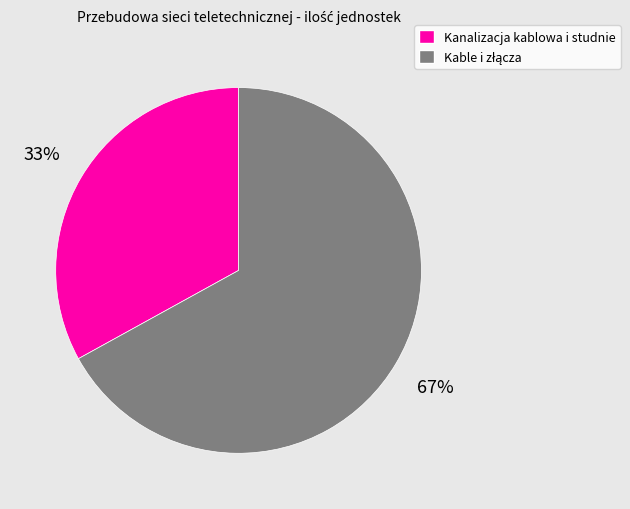

Is it true that Kanalizacja kablowa i studnie is 33% of the pie?

True